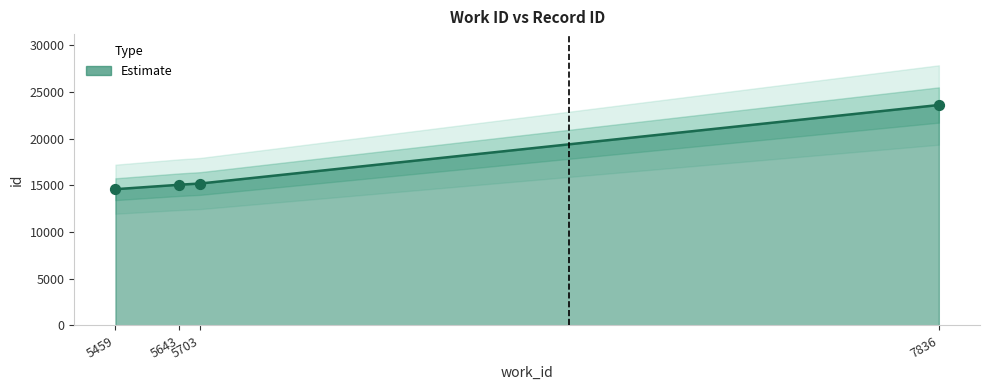

Approximately how many times larger is the value at 5703 compared to 5643?

1.0